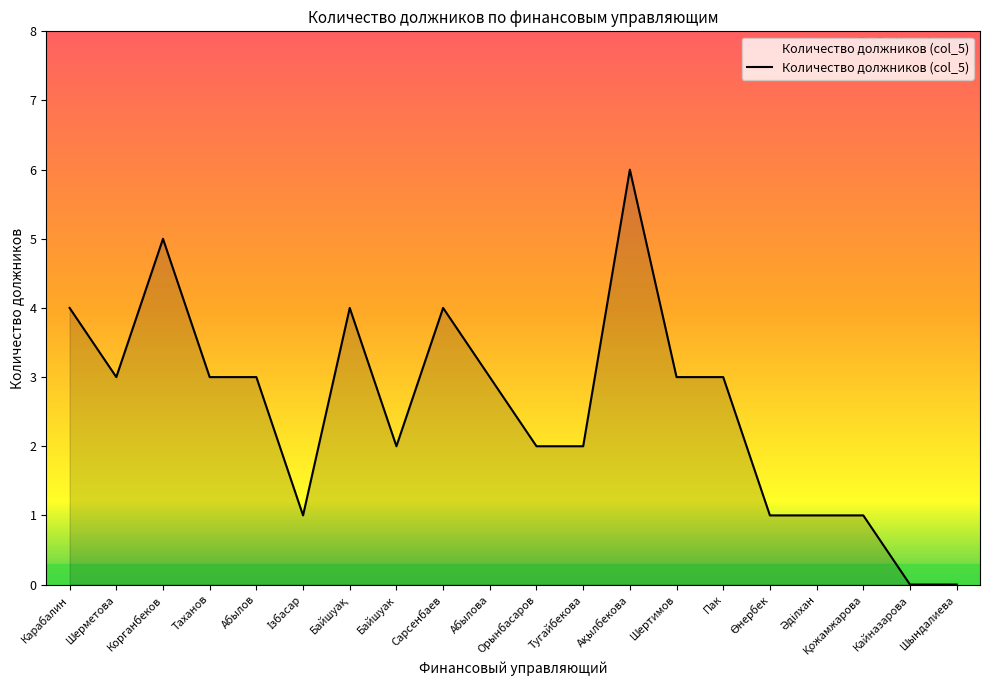

How many lines are shown in the chart?

1